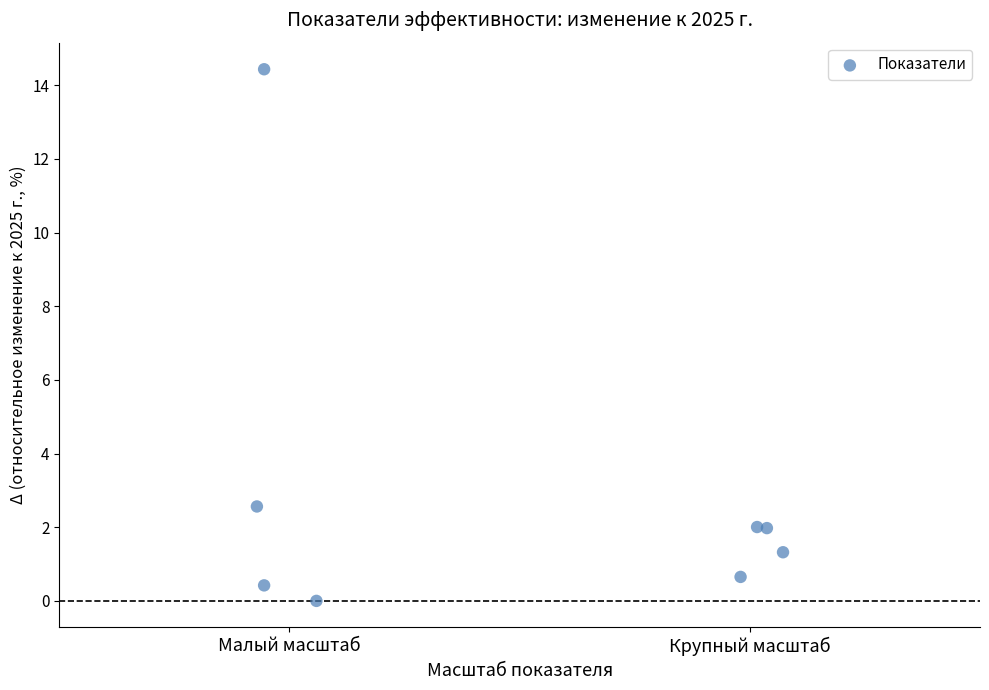

What Y value in the scatter plot is closest to 7?

2.6